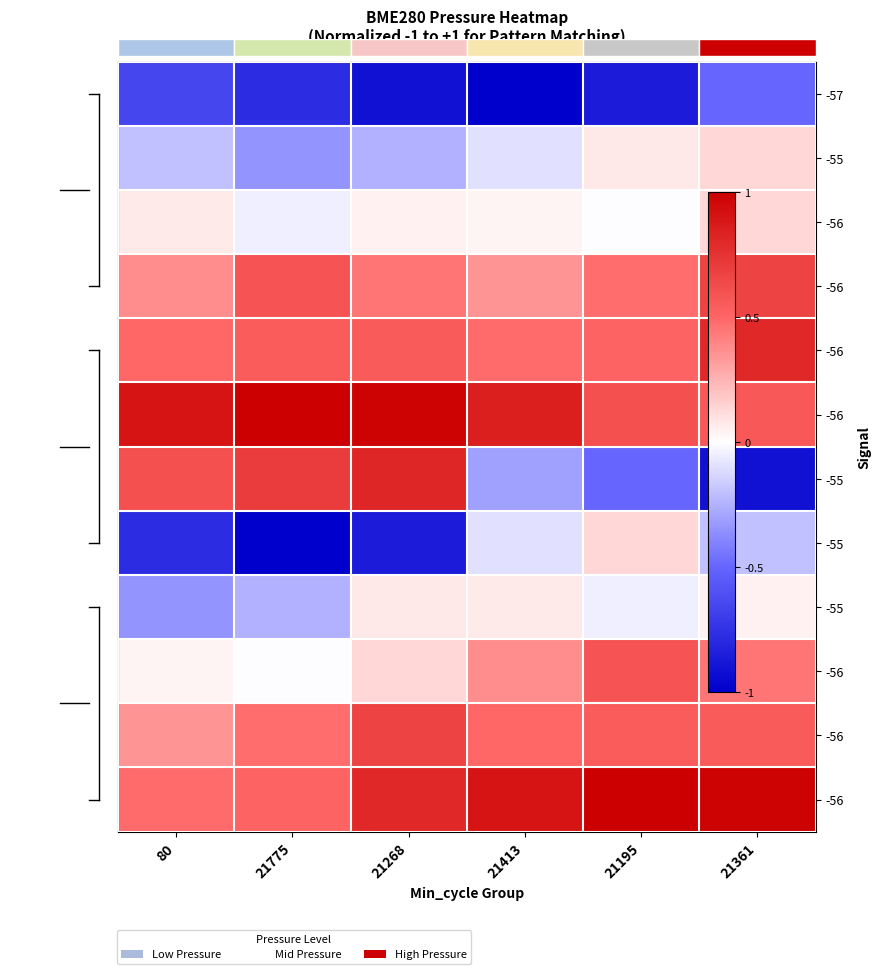

What is the total value across all series at 21413?

2.0